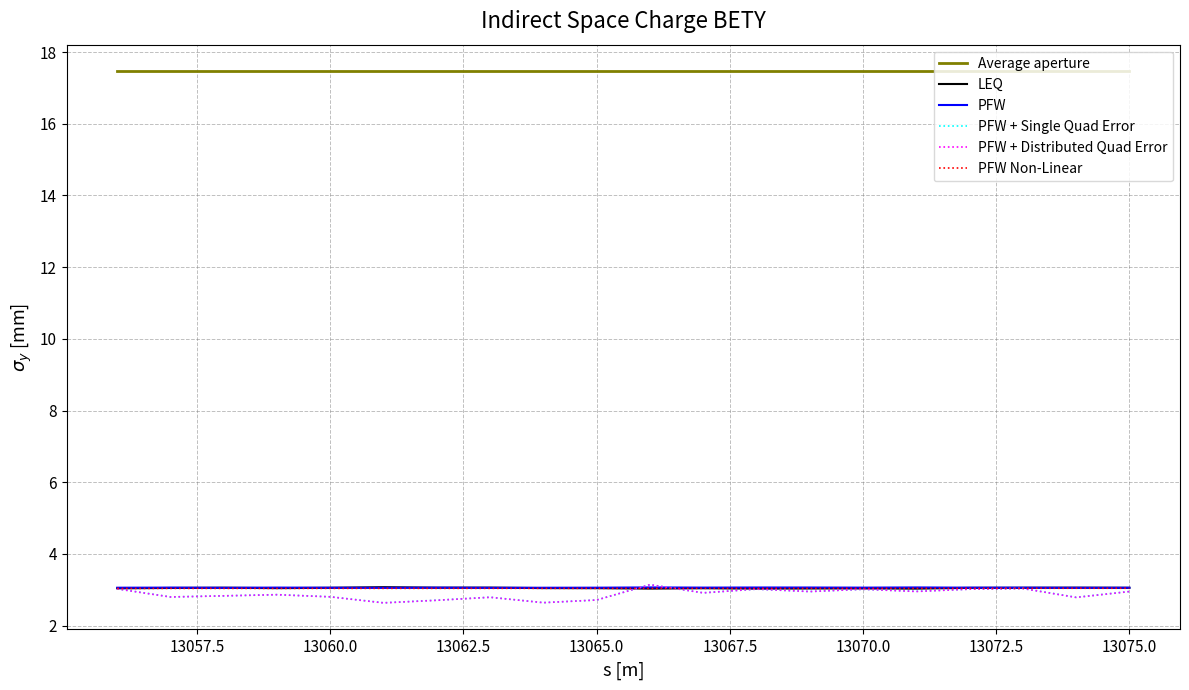

What is the highest value of the LEQ series?

3.1